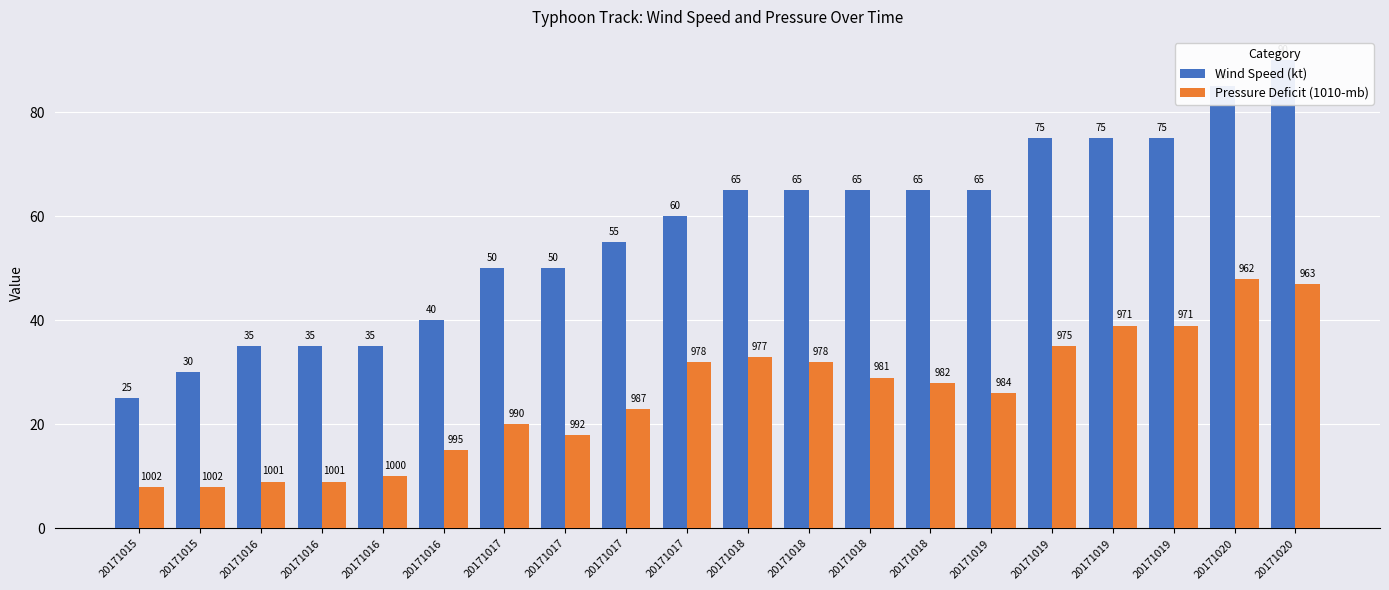

Reading left to right, what are all the values shown in this chart?

Wind Speed (kt): 20171015=25	20171015=30	20171016=35	20171016=35	20171016=35	20171016=40	20171017=50	20171017=50	20171017=55	20171017=60	20171018=65	20171018=65	20171018=65	20171018=65	20171019=65	20171019=75	20171019=75	20171019=75	20171020=85	20171020=90
Pressure Deficit (1010-mb): 20171015=8	20171015=8	20171016=9	20171016=9	20171016=10	20171016=15	20171017=20	20171017=18	20171017=23	20171017=32	20171018=33	20171018=32	20171018=29	20171018=28	20171019=26	20171019=35	20171019=39	20171019=39	20171020=48	20171020=47